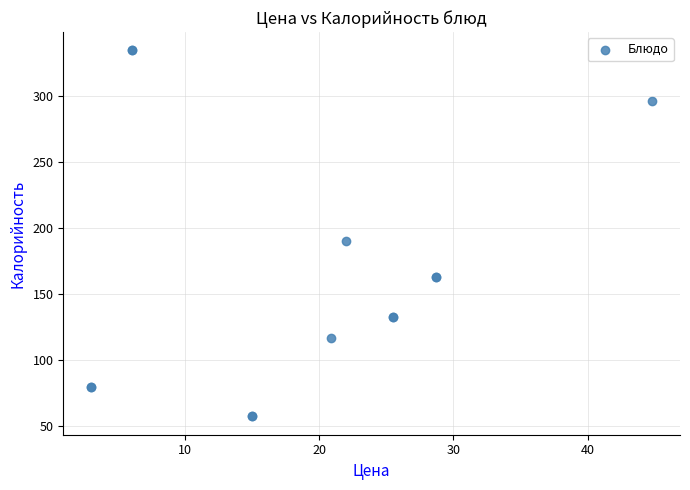

What Y value in the scatter plot is closest to 195?

190.0